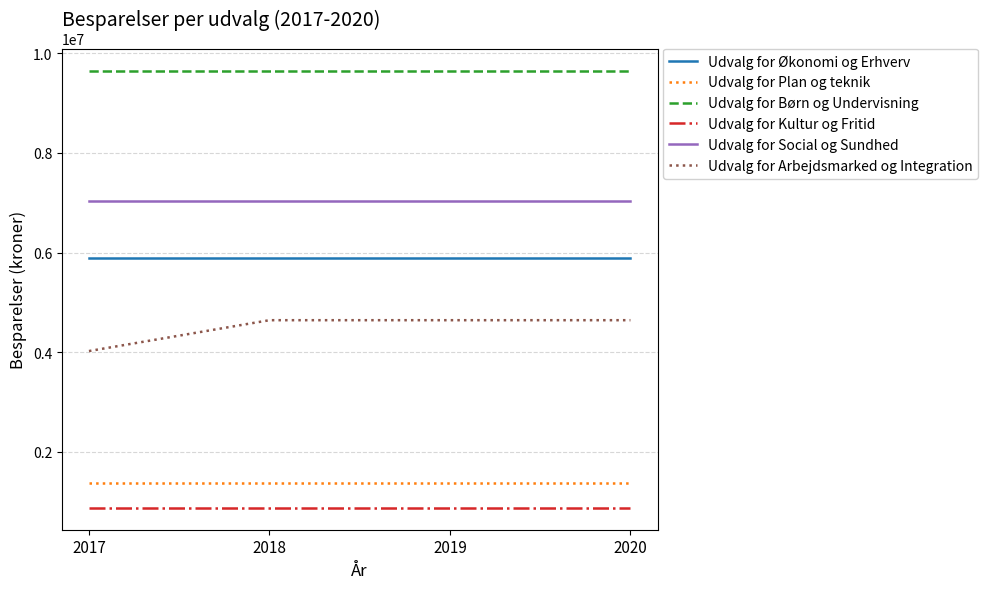

The value of Udvalg for Kultur og Fritid at 2017 is 870000. True or false?

True